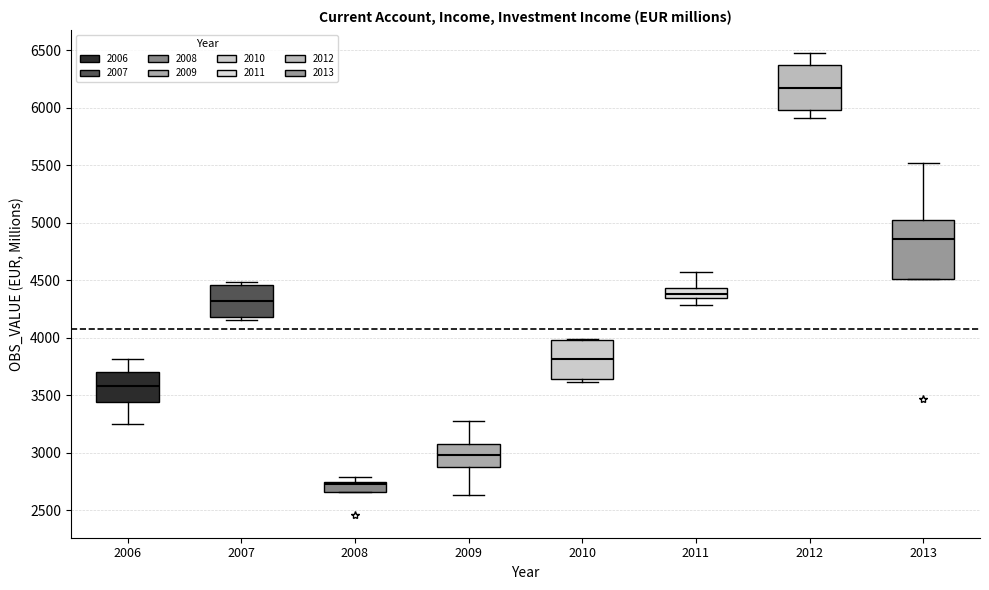

Reading left to right, read every box against the y-axis: the position of its median line, the range the box covers, and the ends of its whiskers. The values are not printed on the chart, so give them approximately, as read against the axis.

2006: median 3600, box 3450 to 3700, whiskers 3250 to 3800
2007: median 4300, box 4200 to 4450, whiskers 4150 to 4500
2008: median 2700, box 2650 to 2750, whiskers 2650 to 2800
2009: median 3000, box 2850 to 3050, whiskers 2650 to 3300
2010: median 3800, box 3650 to 4000, whiskers 3600 to 4000
2011: median 4400, box 4350 to 4450, whiskers 4300 to 4550
2012: median 6150, box 6000 to 6350, whiskers 5900 to 6500
2013: median 4850, box 4500 to 5050, whiskers 4500 to 5500